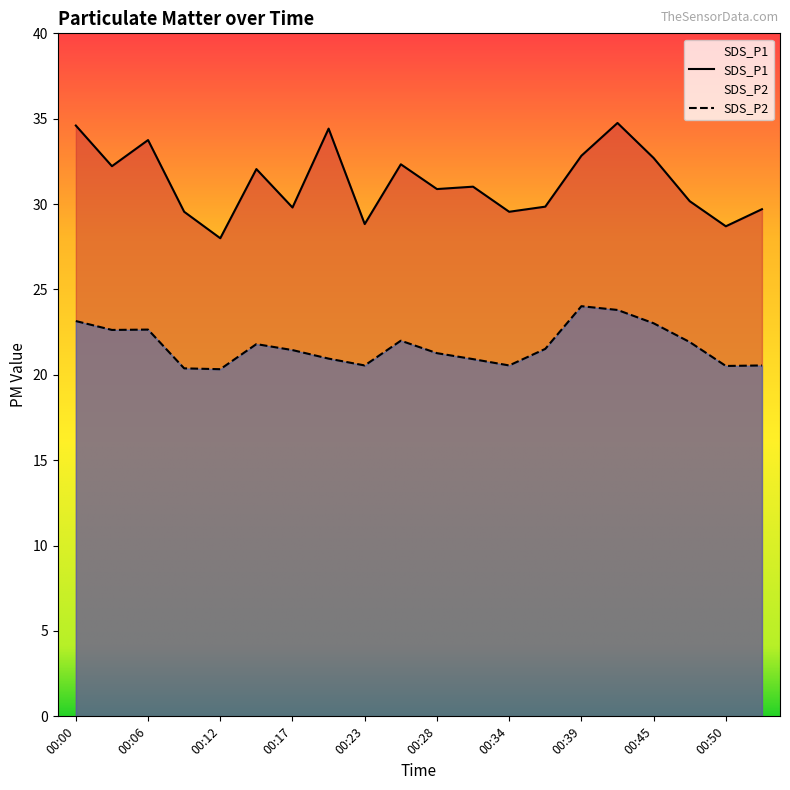

In SDS_P2, how many points are higher than both neighbors (excluding endpoints)?

4